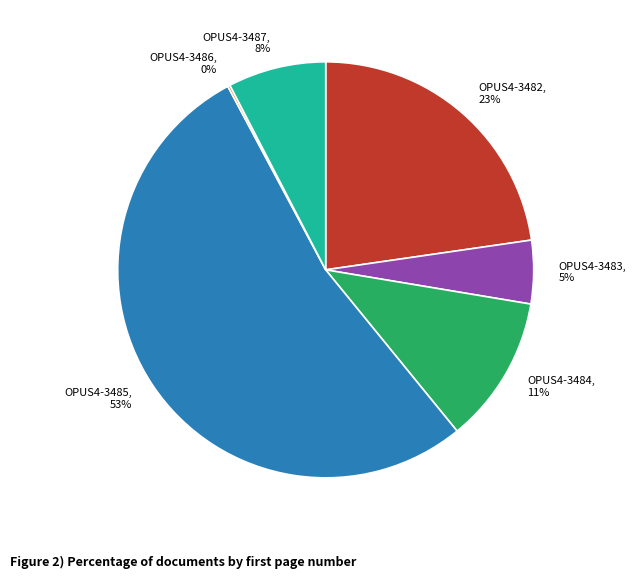

True or false: OPUS4-3484 accounts for 11% of the total.

True